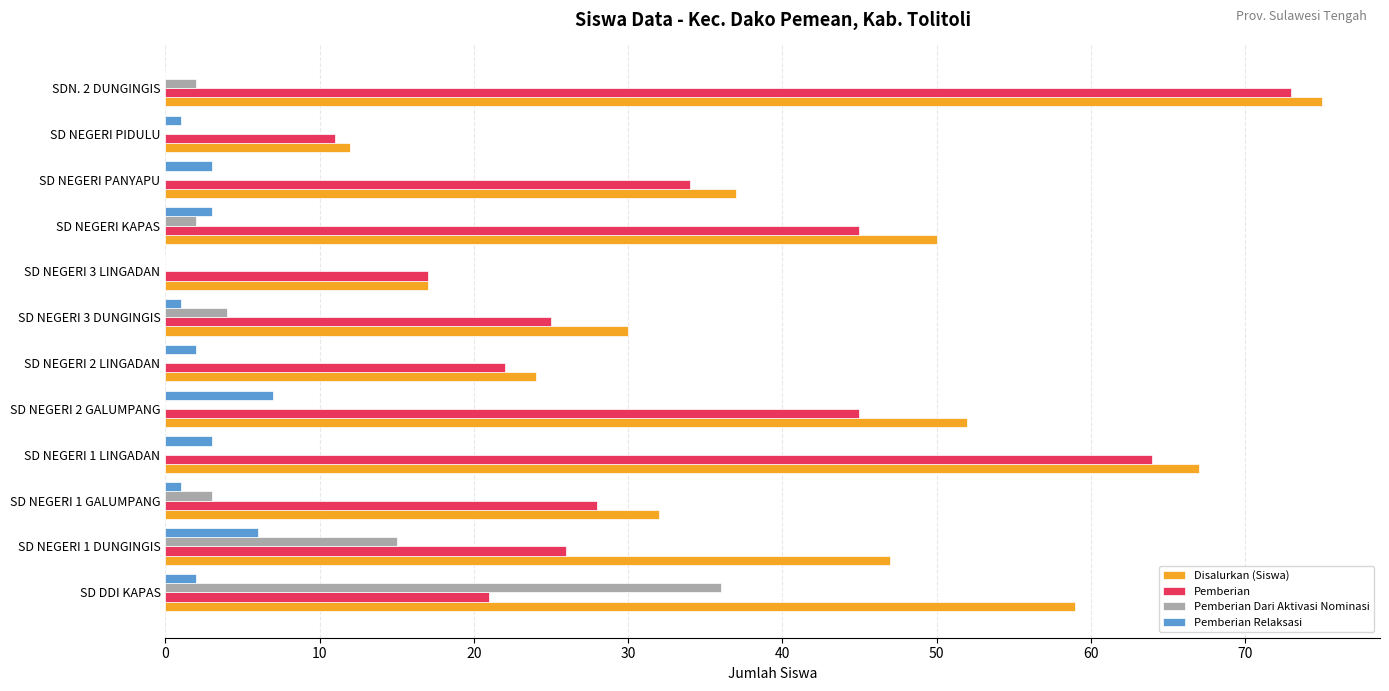

What is the highest value of the Disalurkan (Siswa) series?

75